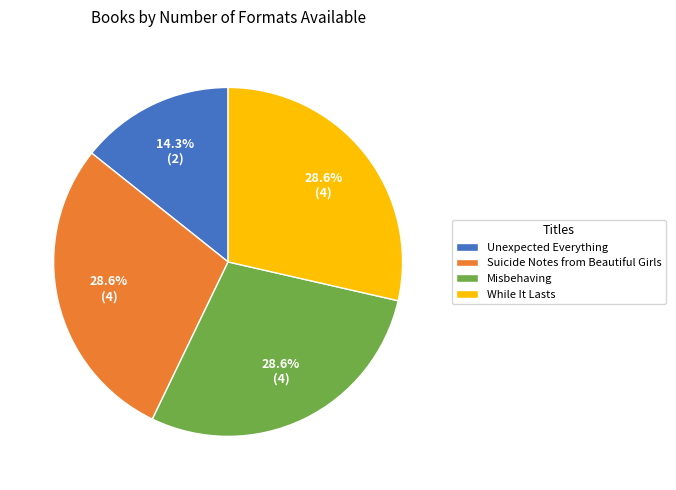

Approximately how many times larger is the value at Unexpected Everything compared to Misbehaving?

0.5